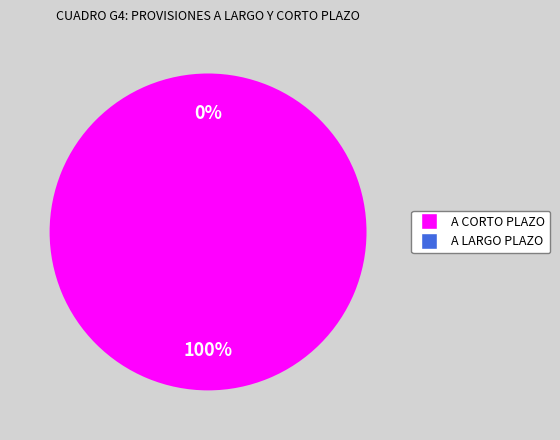

Is the sum of A LARGO PLAZO and A CORTO PLAZO greater than half?

Yes